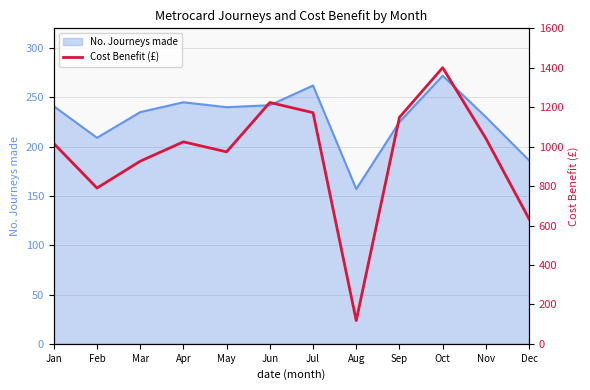

Is it true that the value at Oct is 408.9?

False